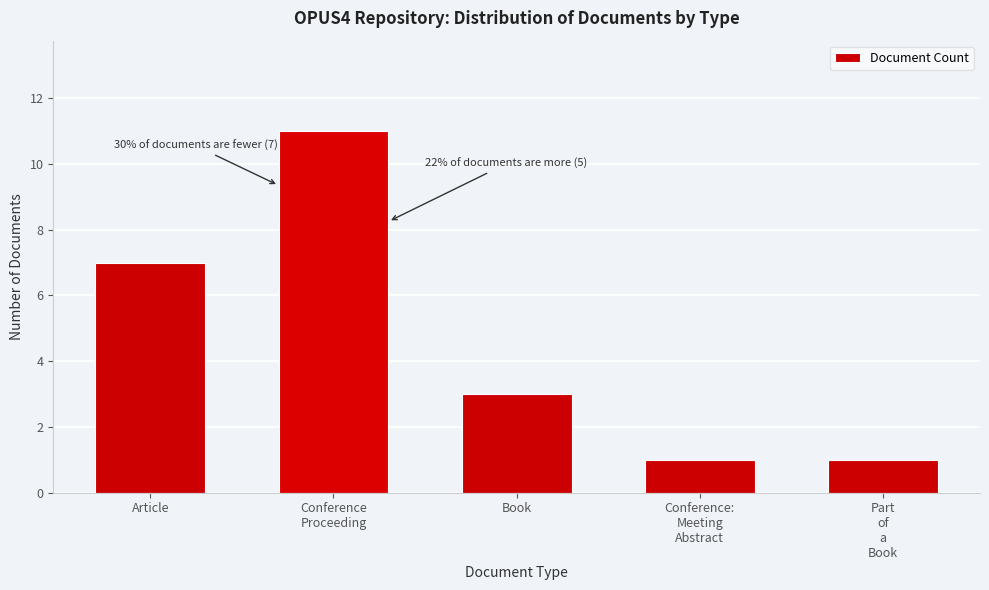

Reading left to right, transcribe all the data shown in this chart.

7	11	3	1	1